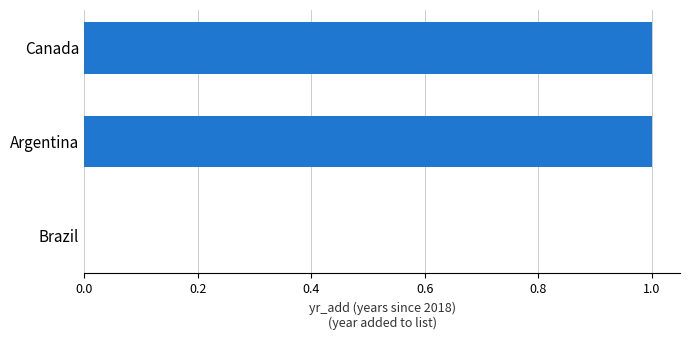

Reading bottom to top, list all the values displayed in this chart.

Brazil=0	Argentina=1	Canada=1